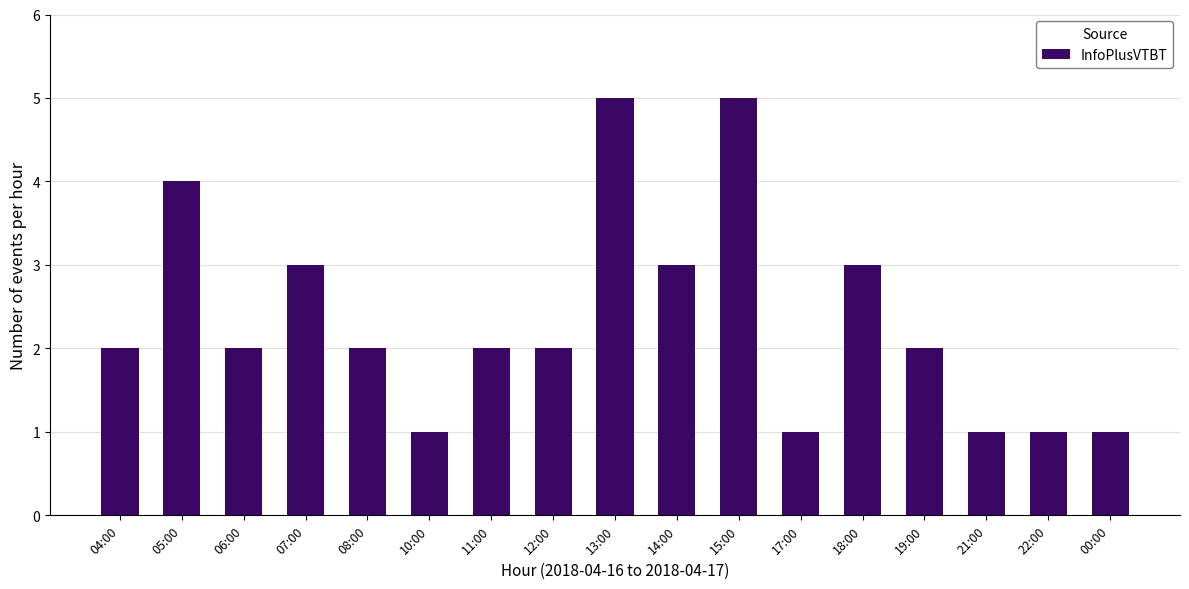

What is the average value?

2